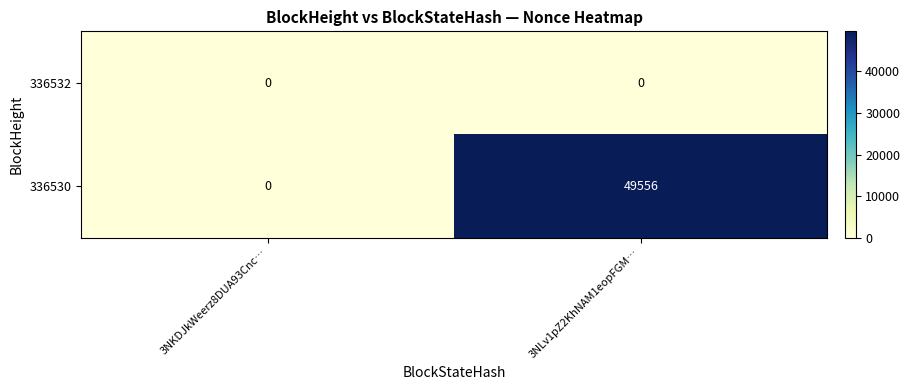

Which series has the widest spread of values?

336530